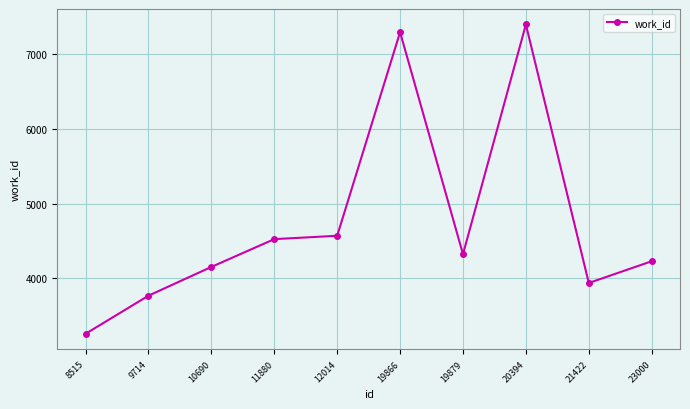

What is the ratio of the value at 11880 to the value at 8515?

1.4